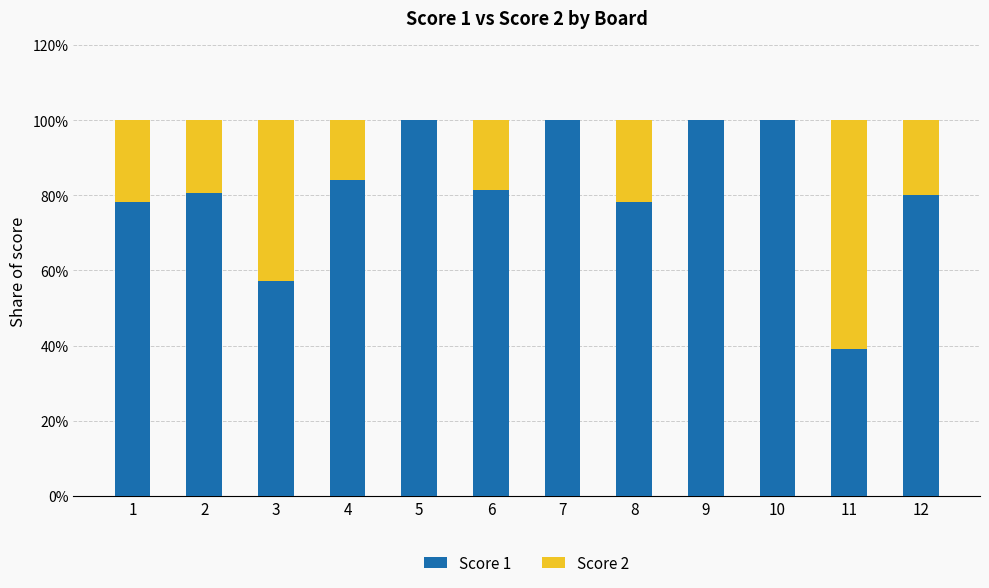

What is the total value across all series at 4?

100.0